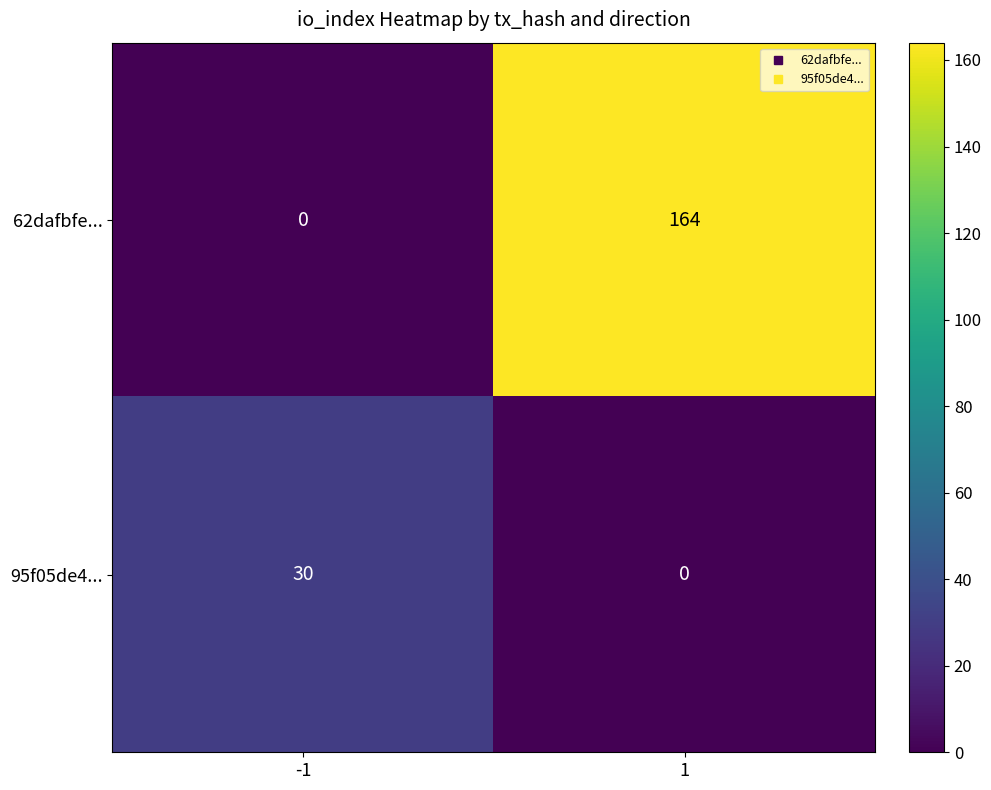

The 95f05de4... series shows 11 at 1. True or false?

False